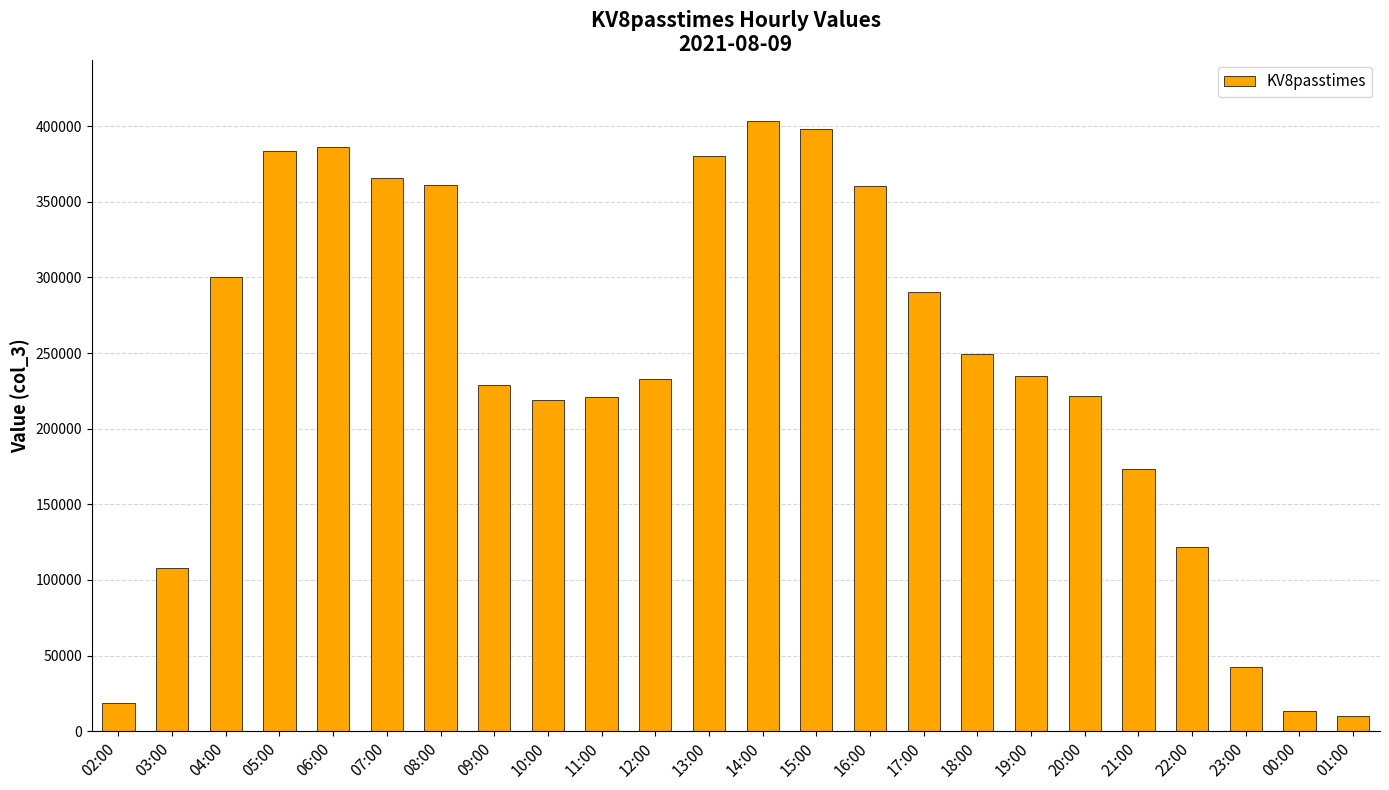

What is the difference between the maximum and minimum values?

393737